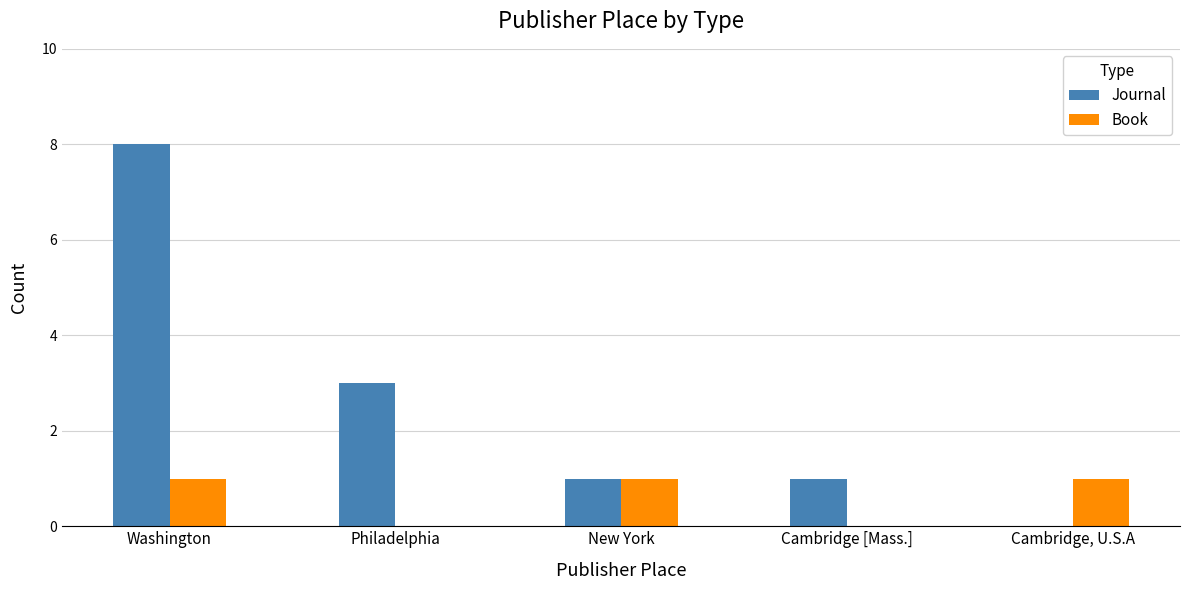

What is the maximum value shown in the chart?

8